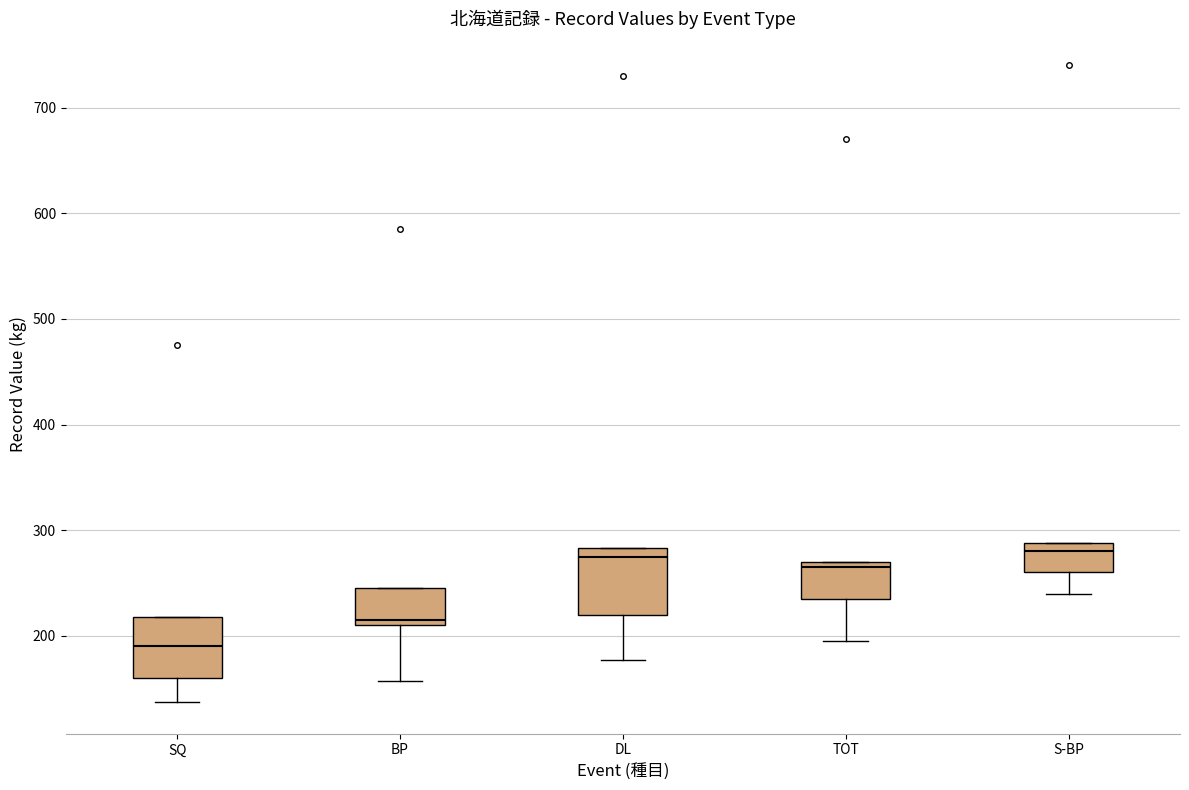

Reading left to right, read every box against the y-axis: the position of its median line, the range the box covers, and the ends of its whiskers. The values are not printed on the chart, so give them approximately, as read against the axis.

SQ: median 190, box 160 to 220, whiskers 140 to 220
BP: median 220, box 210 to 250, whiskers 160 to 250
DL: median 280 (just below the box's upper edge), box 220 to 280, whiskers 180 to 280
TOT: median 270 (just below the box's upper edge), box 240 to 270, whiskers 200 to 270
S-BP: median 280, box 260 to 290, whiskers 240 to 290